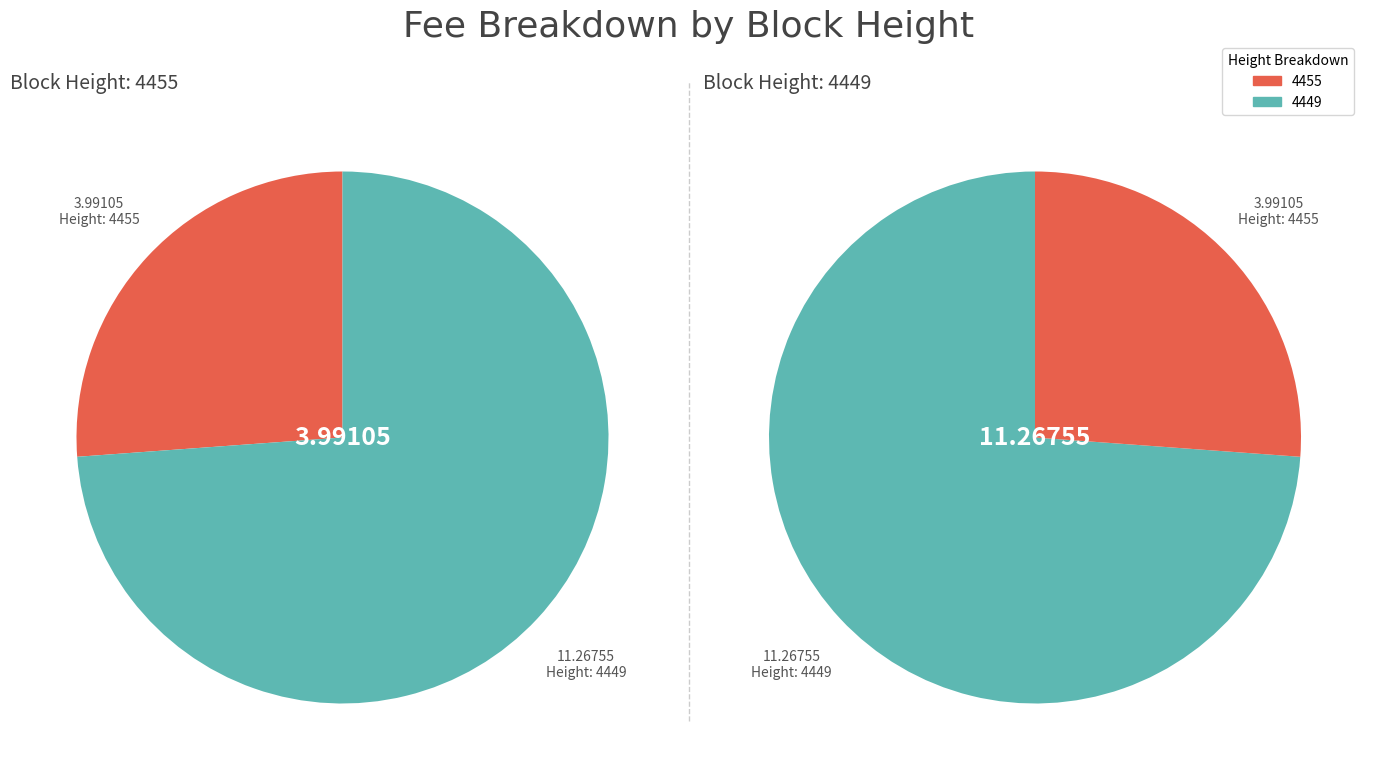

Count the number of slices in the pie.

2